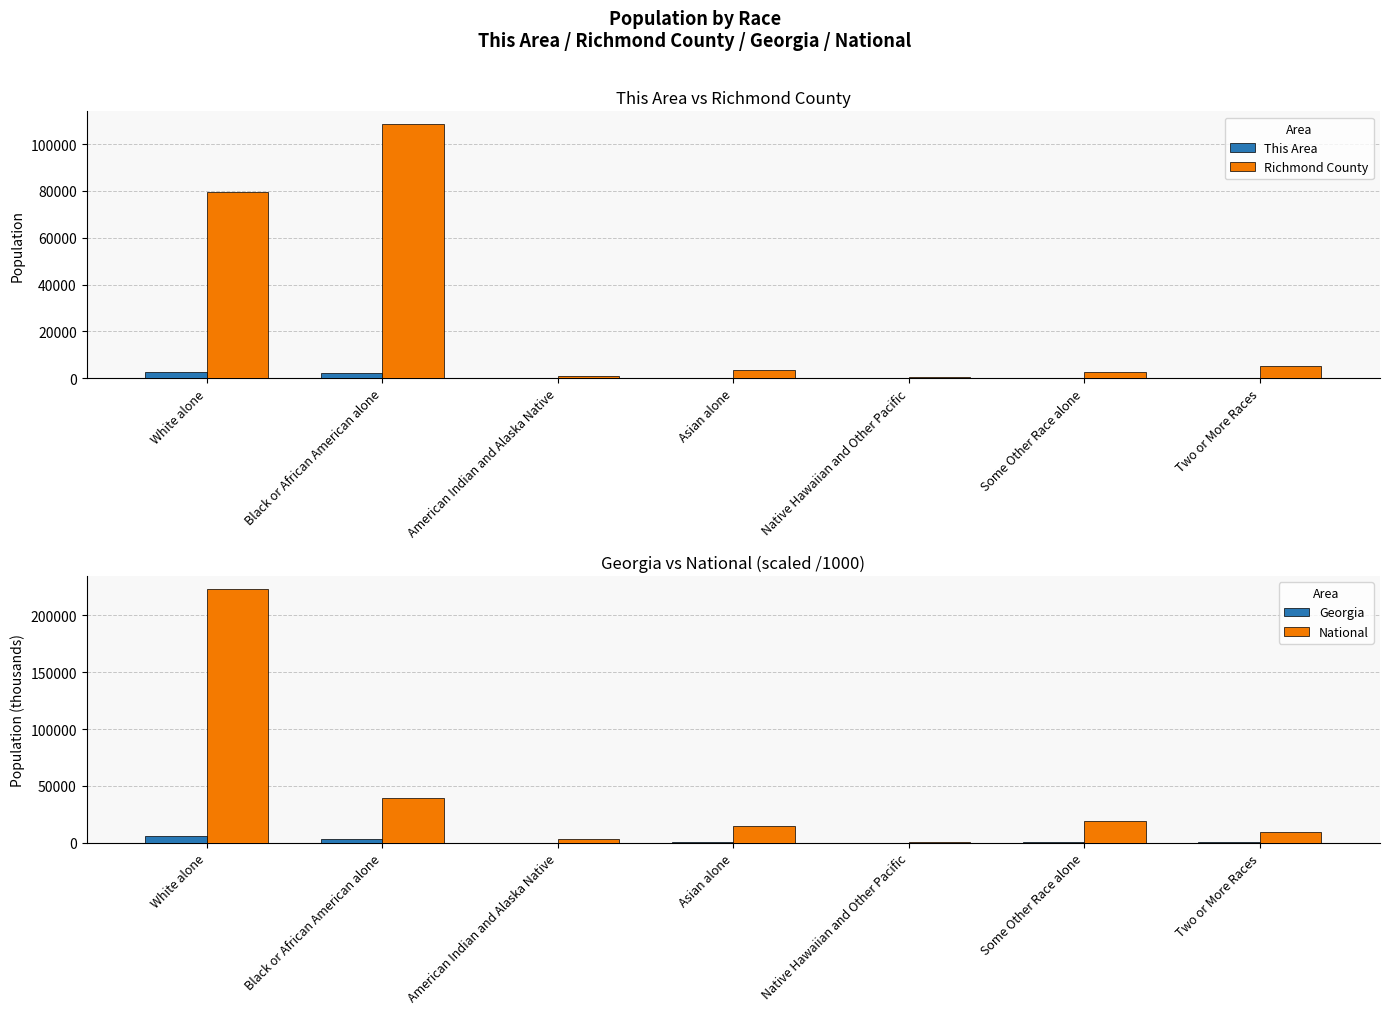

What is the label of the 4th bar from the left?

Asian alone